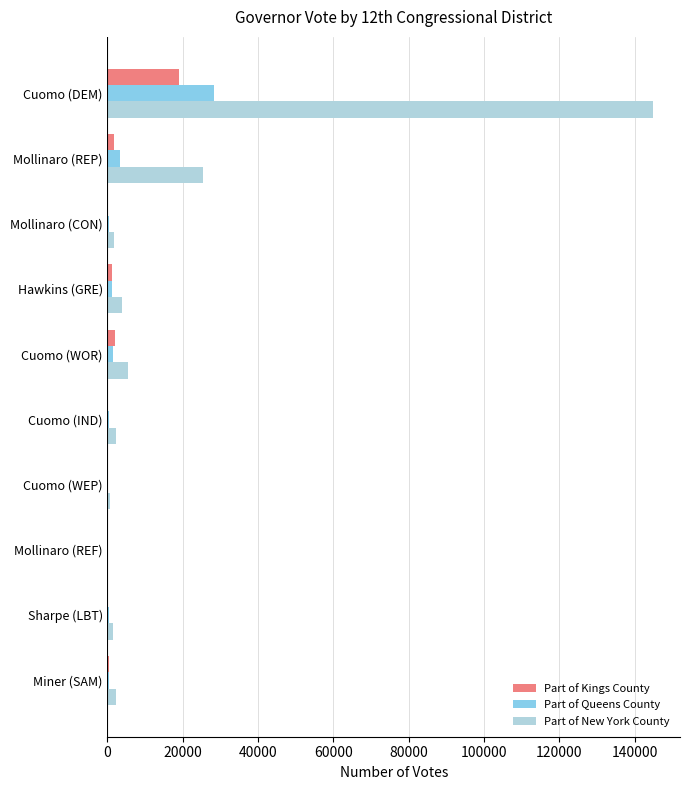

Between Mollinaro (REP) and Cuomo (WOR), which series saw the biggest shift?

Part of New York County